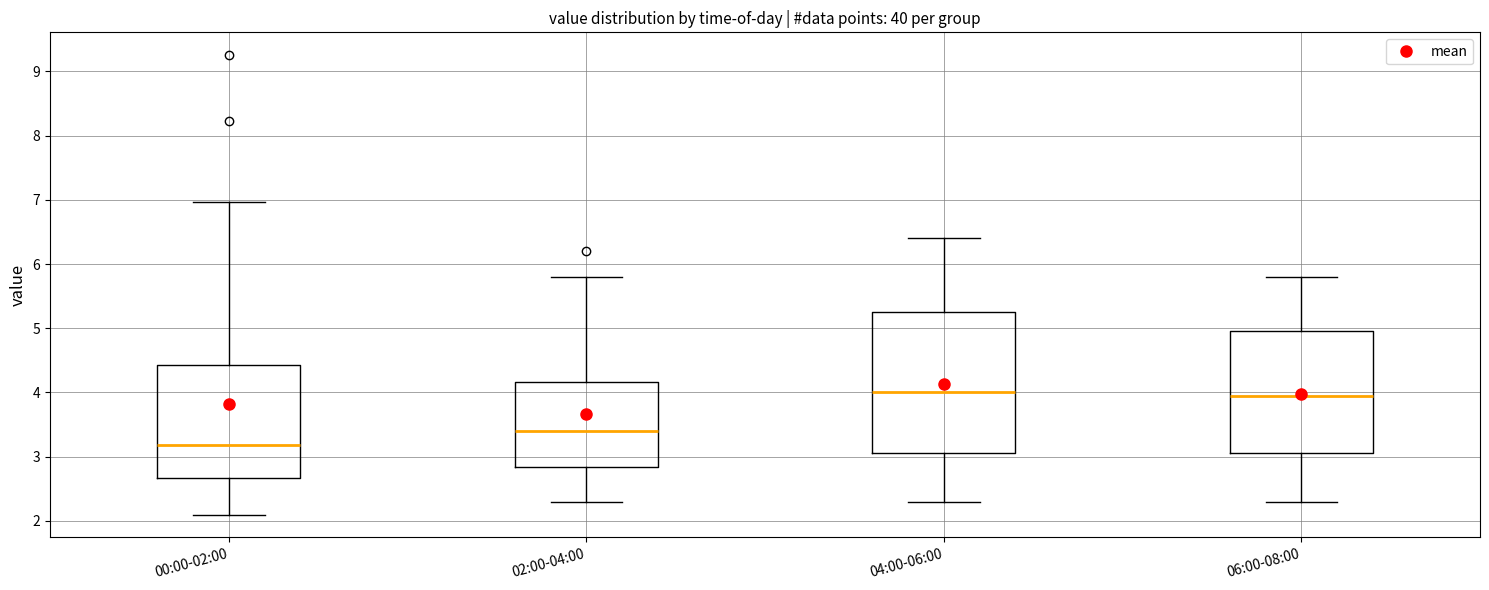

Reading left to right, read every box against the y-axis: the position of its median line, the range the box covers, and the ends of its whiskers. The values are not printed on the chart, so give them approximately, as read against the axis.

00:00-02:00: median 3.2, box 2.7 to 4.4, whiskers 2.1 to 7.0
02:00-04:00: median 3.4, box 2.8 to 4.2, whiskers 2.3 to 5.8
04:00-06:00: median 4.0, box 3.1 to 5.3, whiskers 2.3 to 6.4
06:00-08:00: median 4.0, box 3.1 to 5.0, whiskers 2.3 to 5.8